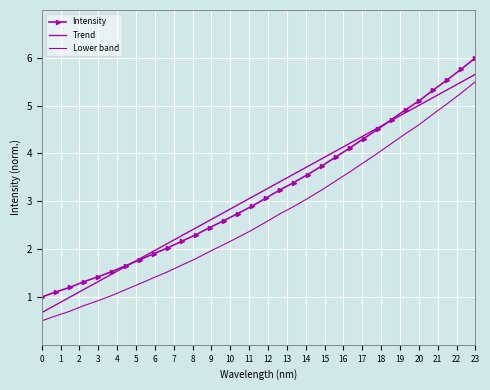

Rank the series by their maximum value, from lowest to highest.

Lower band, Trend, Intensity